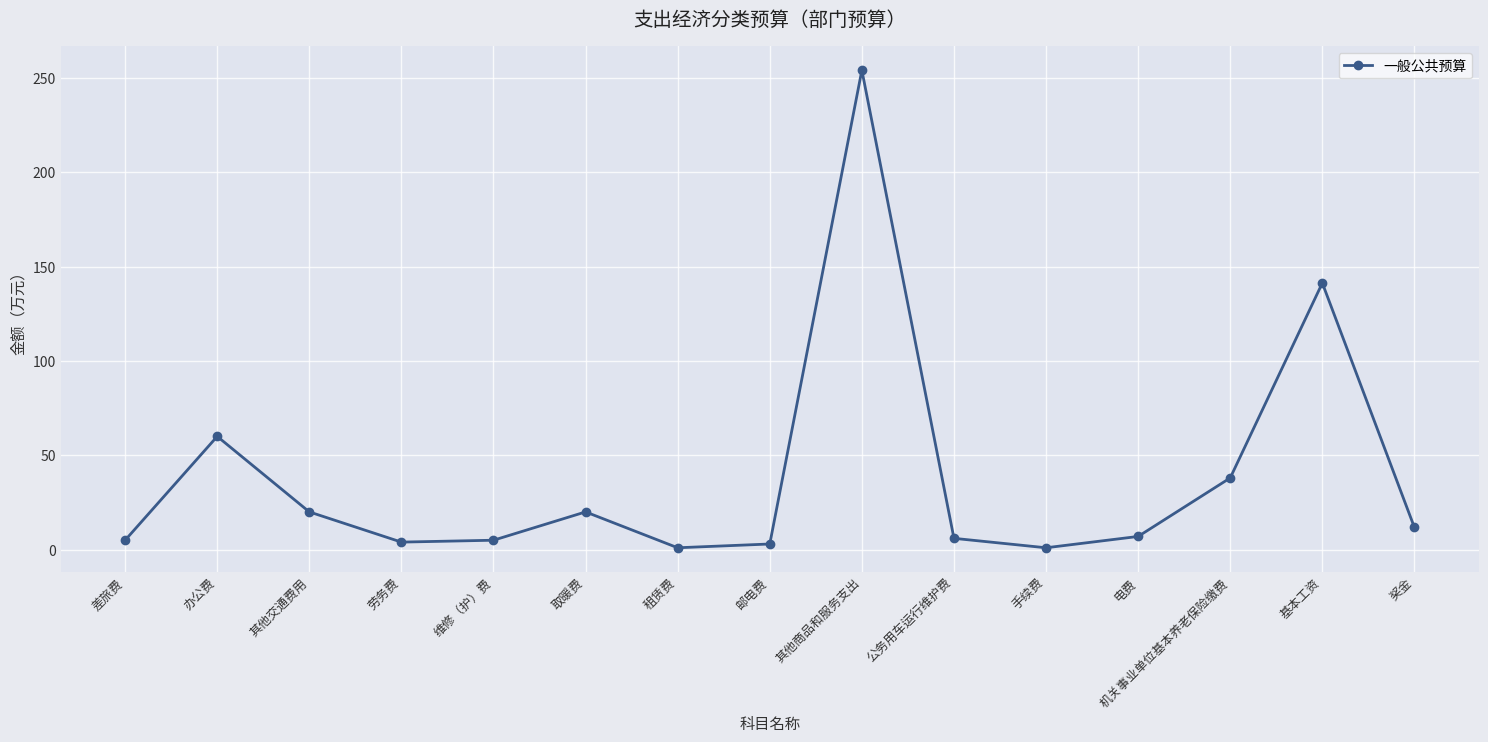

What is the greatest value displayed?

254.0